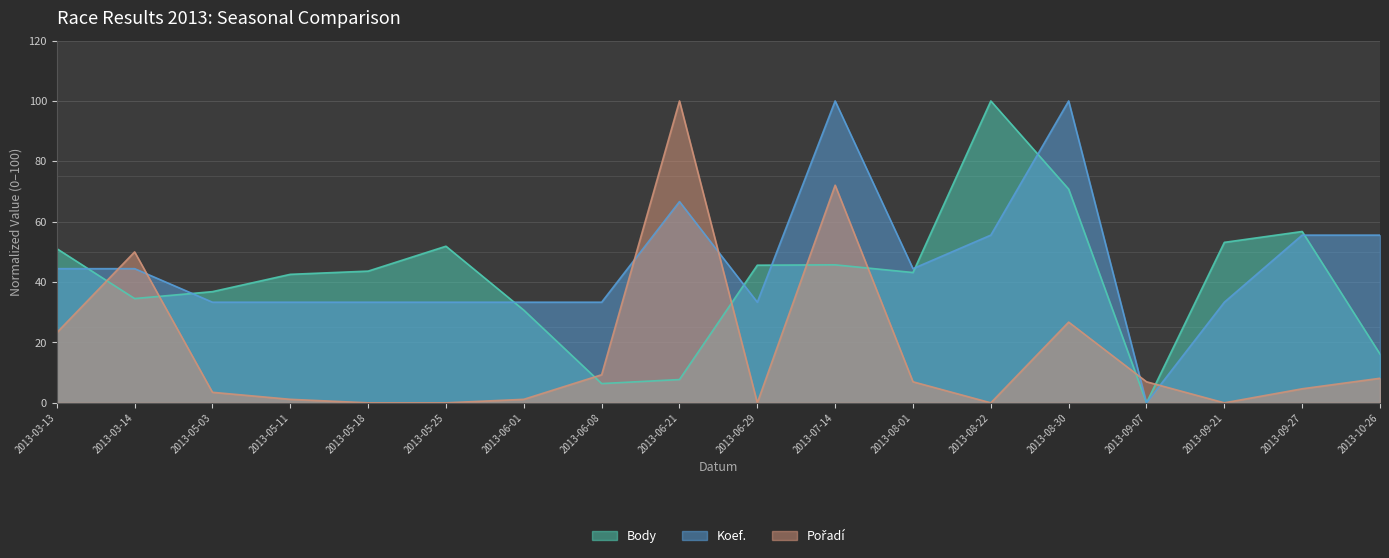

Where does the Koef. series first go above 44?

2013-03-13